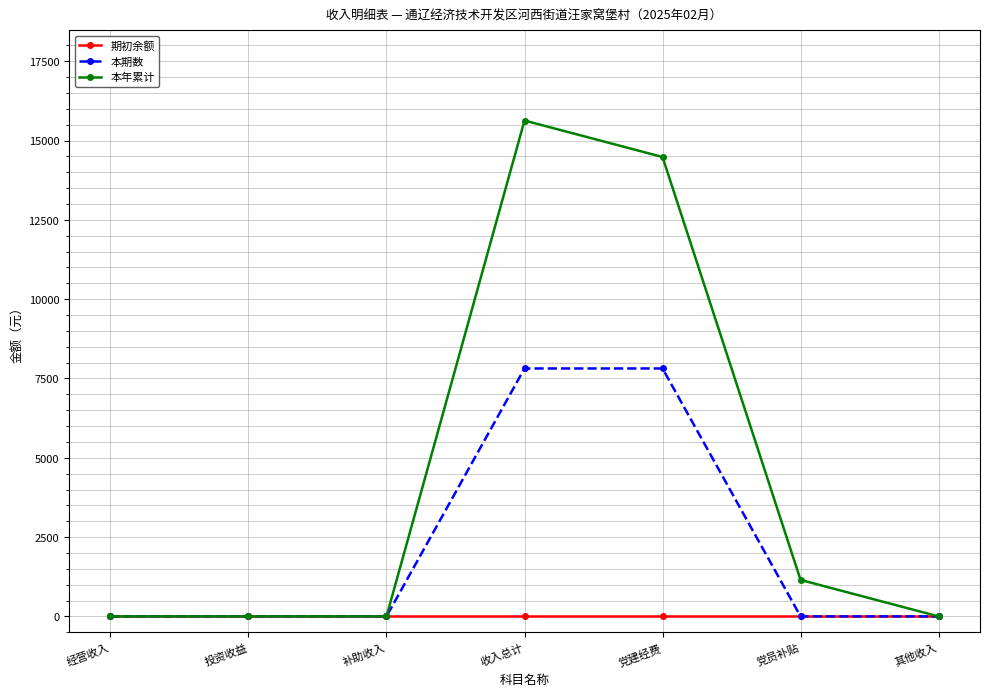

Reading right to left, what are all the values shown in this chart?

期初余额: 0	0	0	0	0	0	0
本期数: 0	0	7816	7816	0	0	0
本年累计: 0	1150	14482	15632	0	0	0